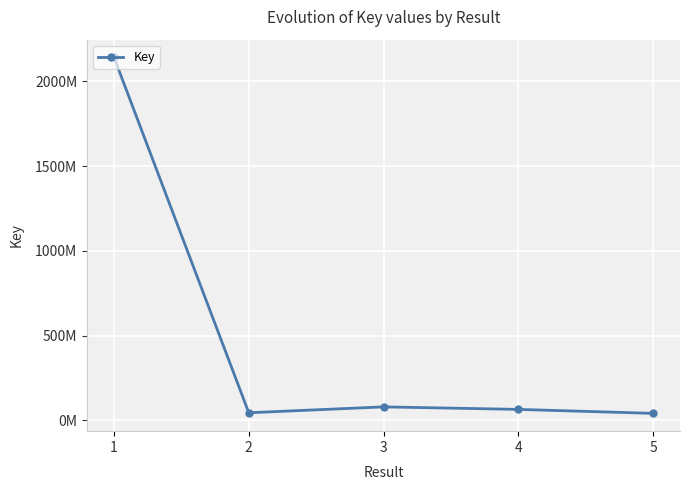

At which category does the chart reach its peak across all series?

1